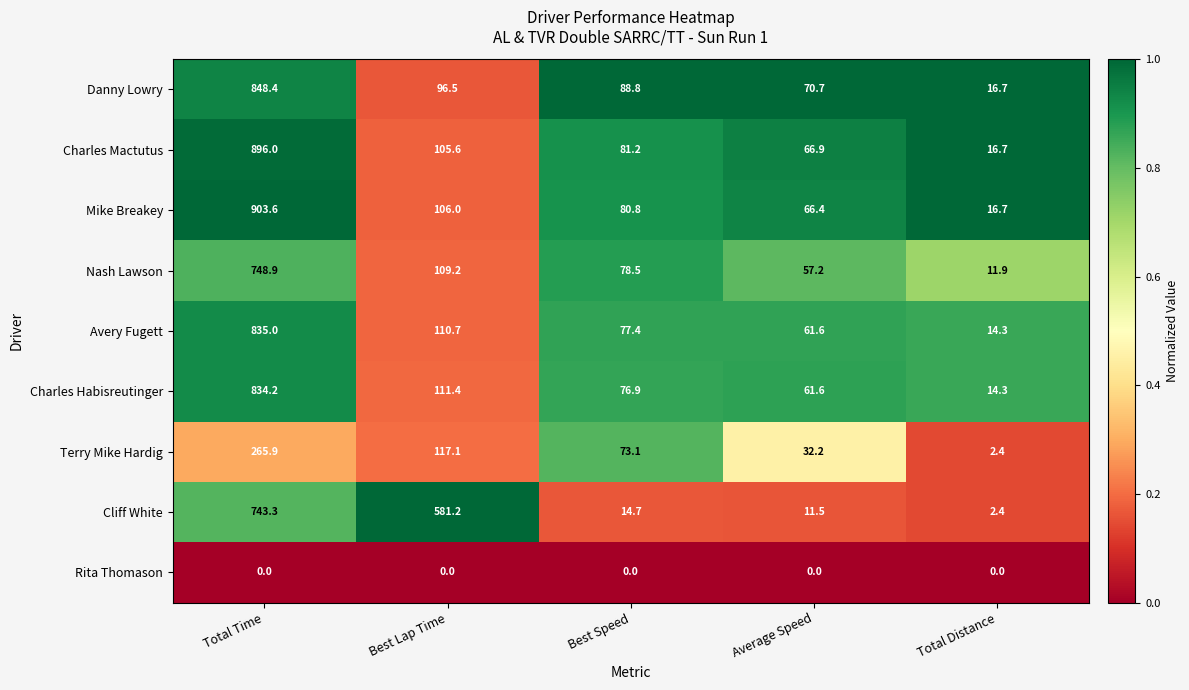

What is the sum of the Nash Lawson values at Total Time and Best Speed?

827.4